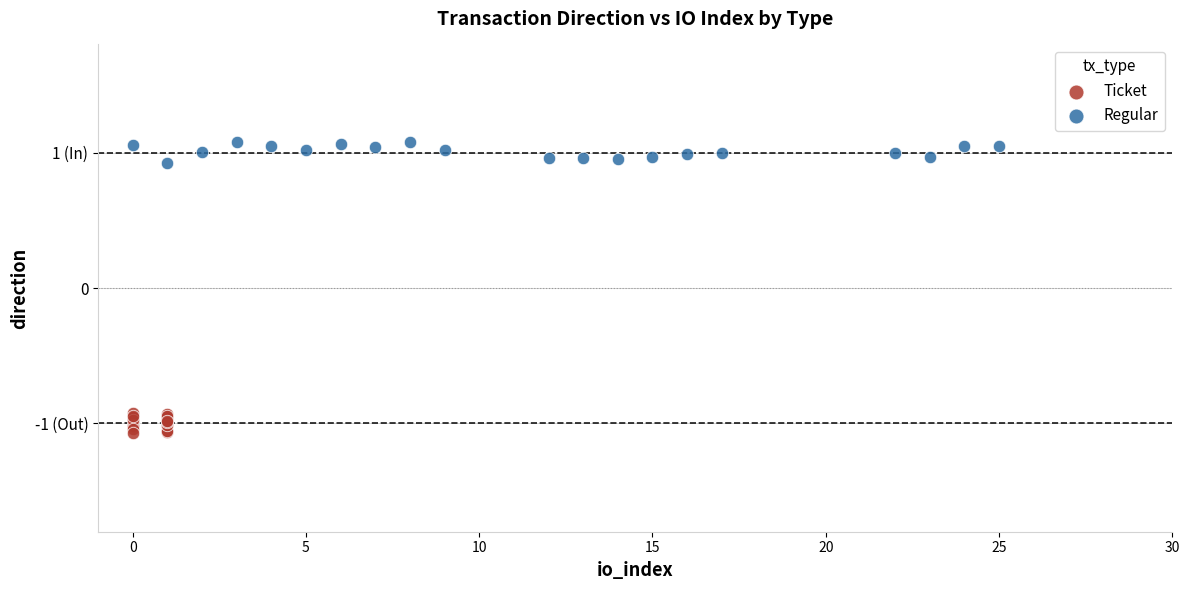

What are all the series names shown in the legend?

Ticket, Regular